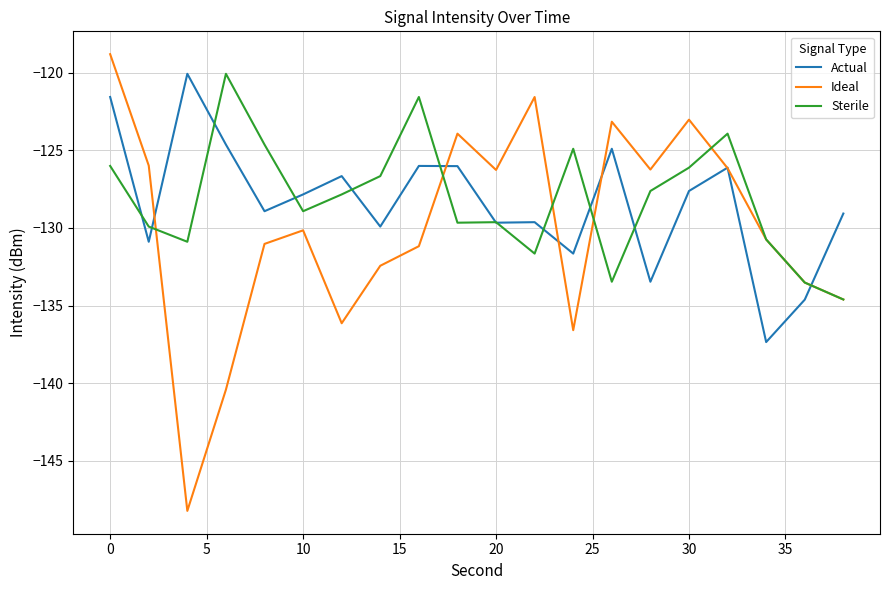

What is the highest value of the Actual series?

-120.1